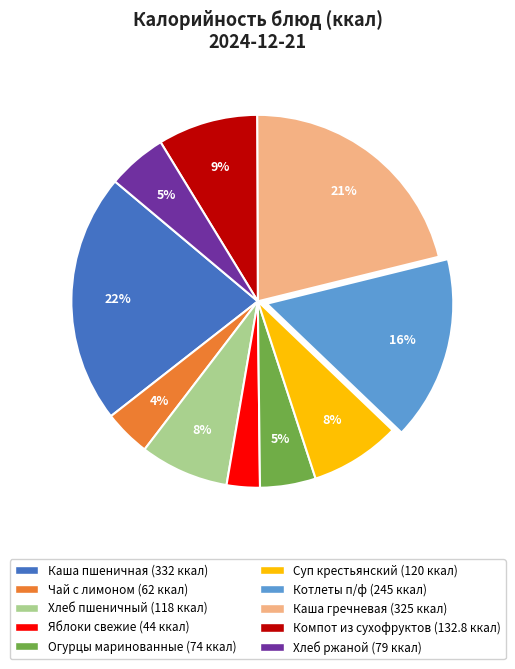

Is there a majority slice in this chart?

No